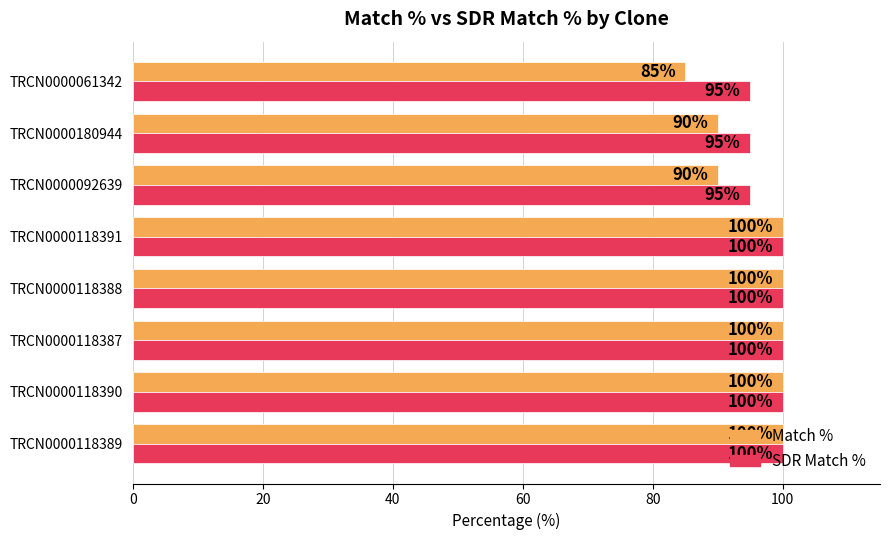

True or false: Match % has a value of 85 at TRCN0000061342.

True